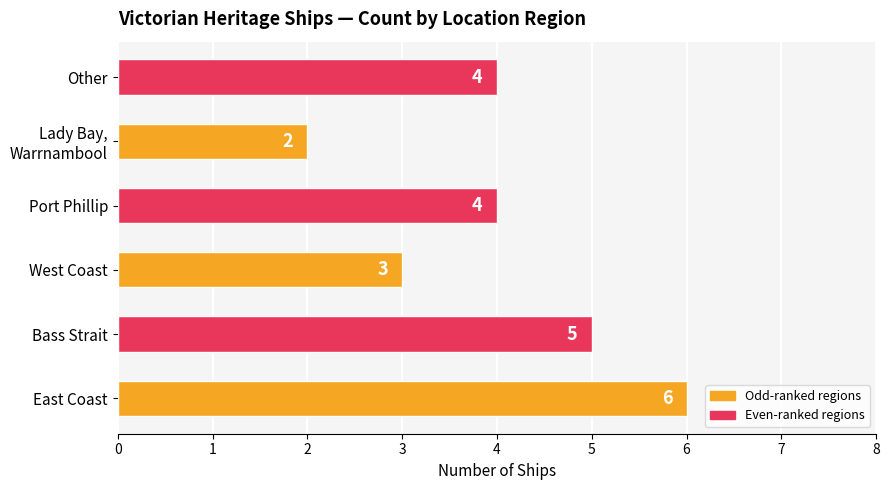

What is the difference between the maximum and minimum values?

4